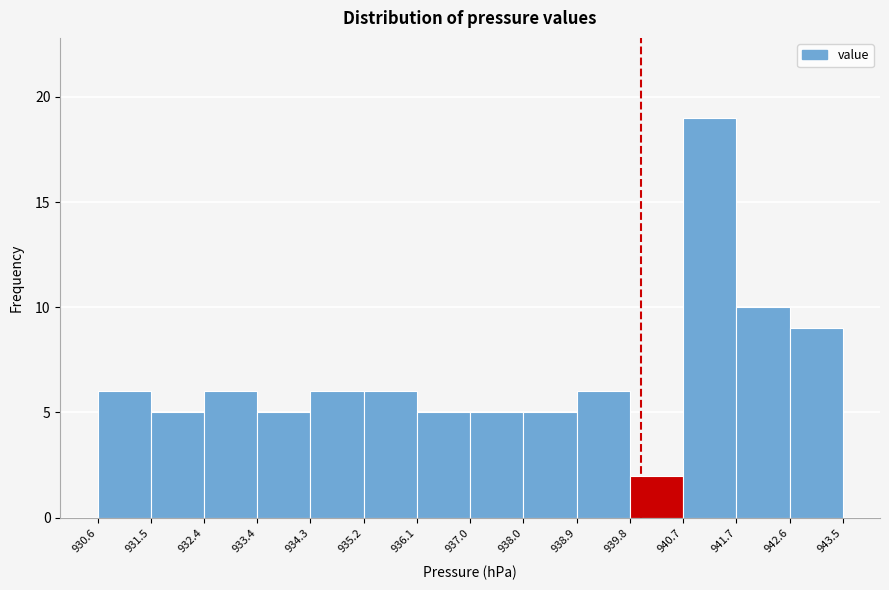

Over which range of the x-axis is the bar tallest?

940.7 to 941.7